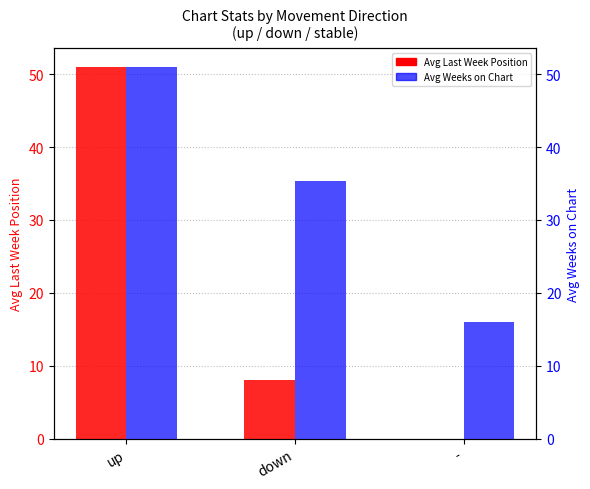

What is the difference between the highest and lowest values at -?

16.1